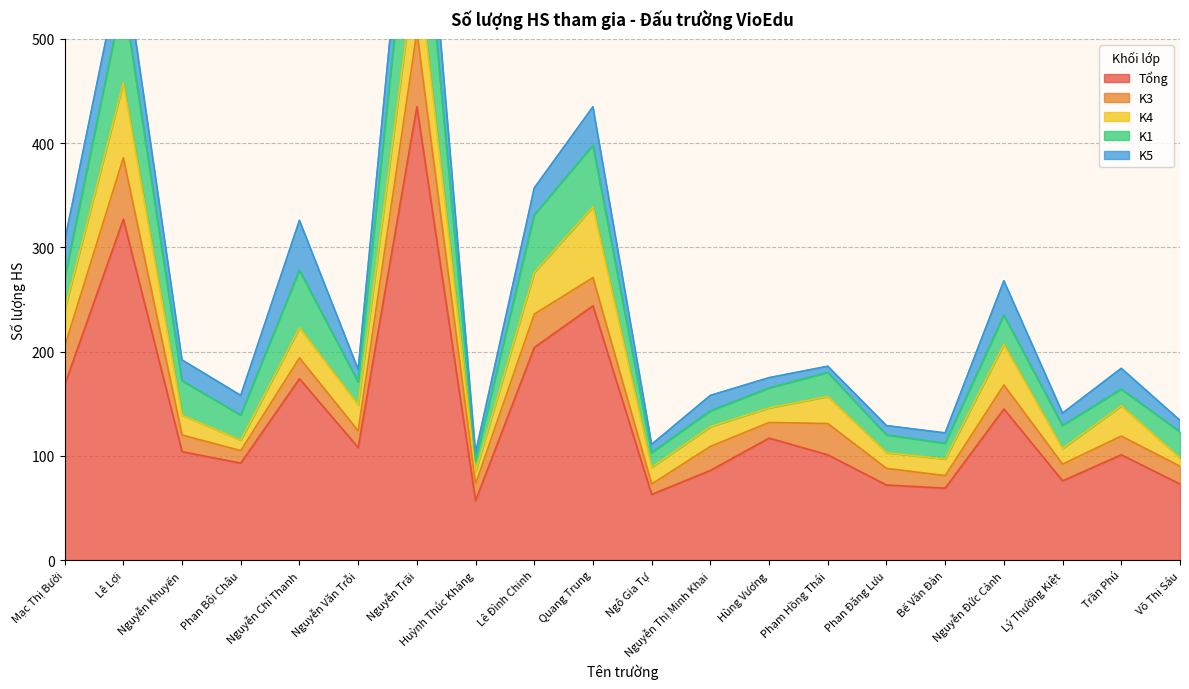

What is the difference between the maximum and second lowest values in the K1 series?

111